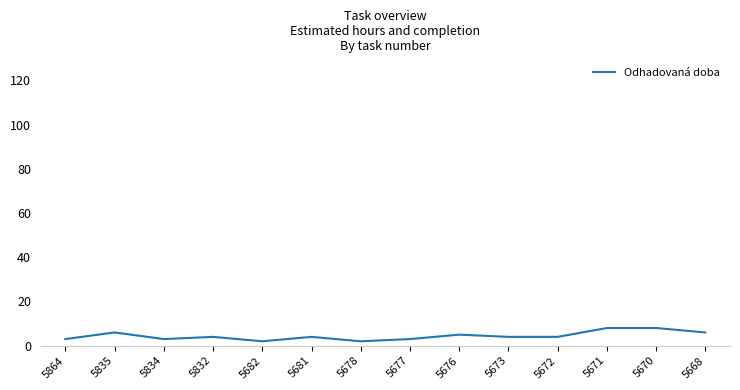

What is the sum of the values at 5671 and 5678?

10